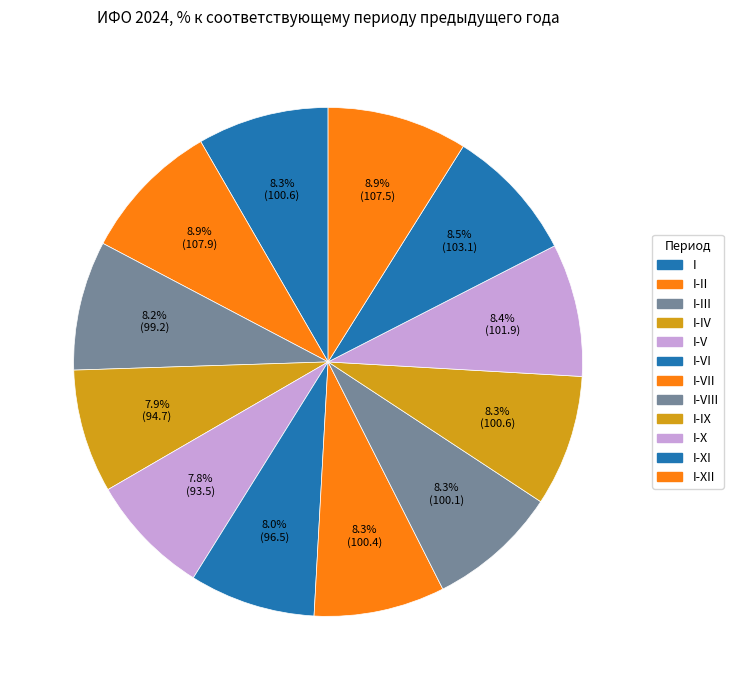

Rank the categories by value from highest to lowest.

I-II, I-XII, I-XI, I-X, I, I-IX, I-VII, I-VIII, I-III, I-VI, I-IV, I-V